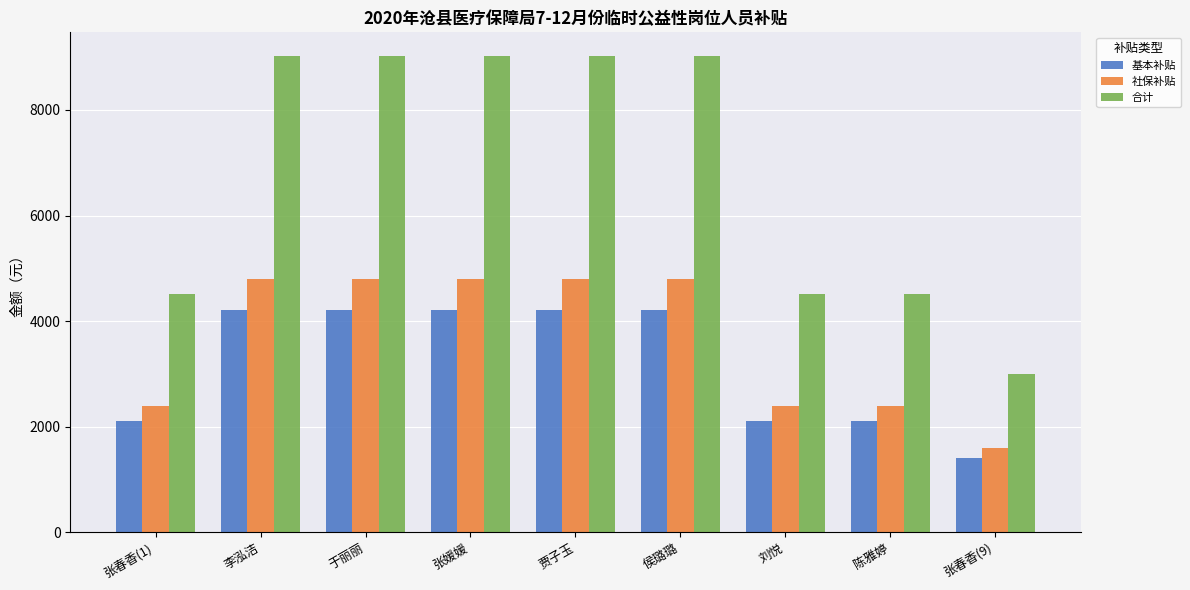

List the series in order of their peak value, lowest first.

基本补贴, 社保补贴, 合计